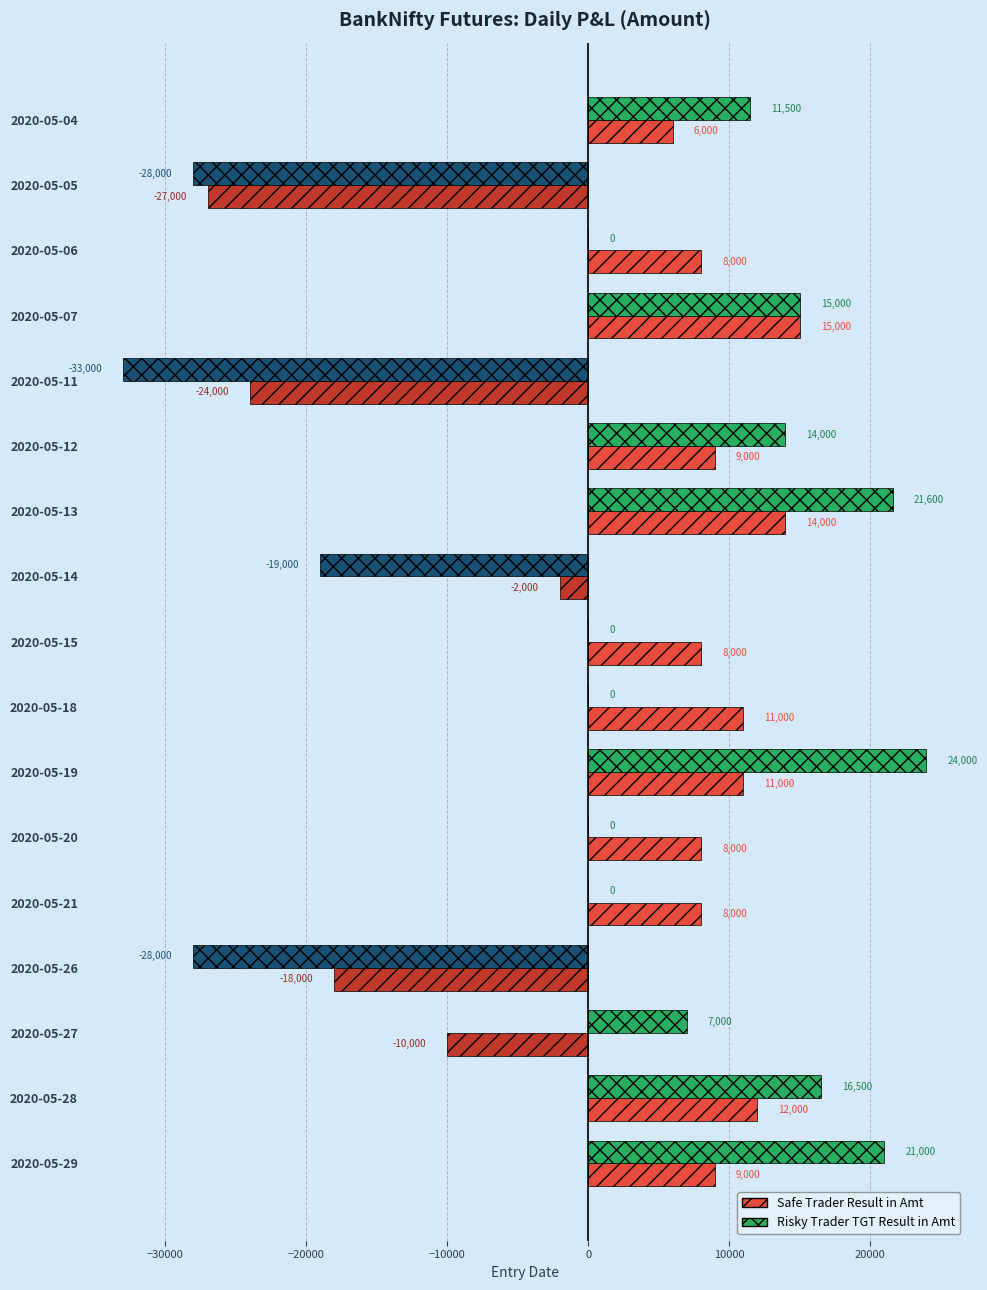

What is the highest value of the Risky Trader TGT Result in Amt series?

24000